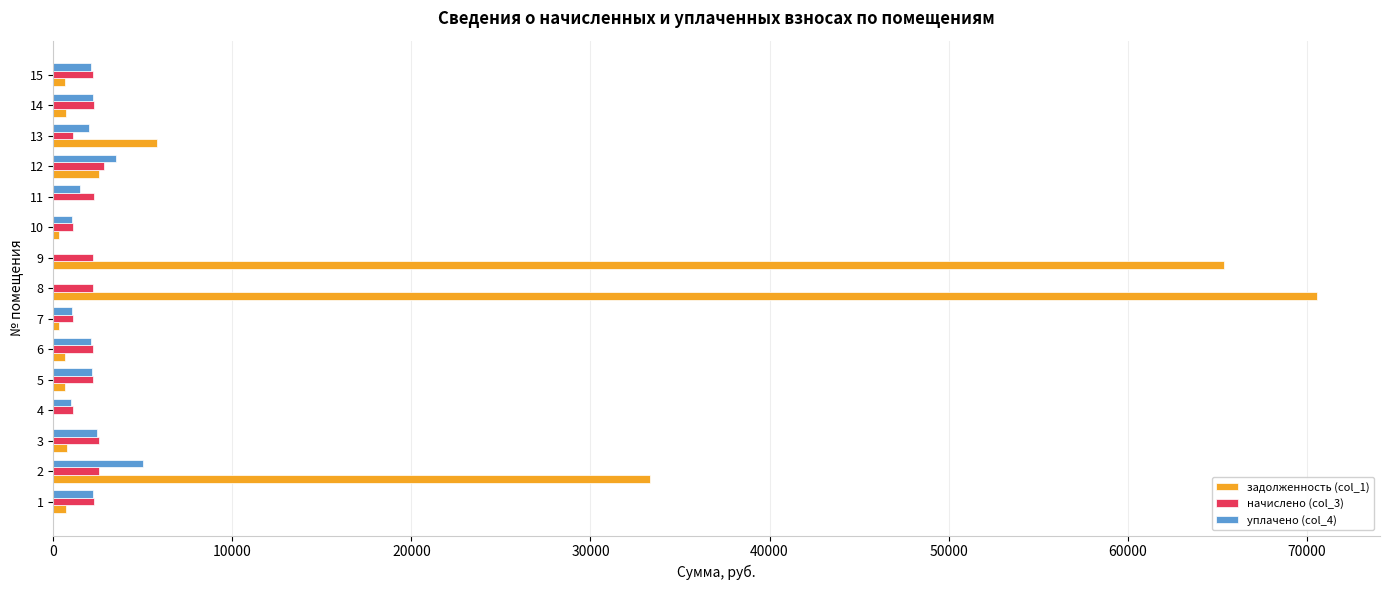

What is the maximum value shown in the chart?

70561.4